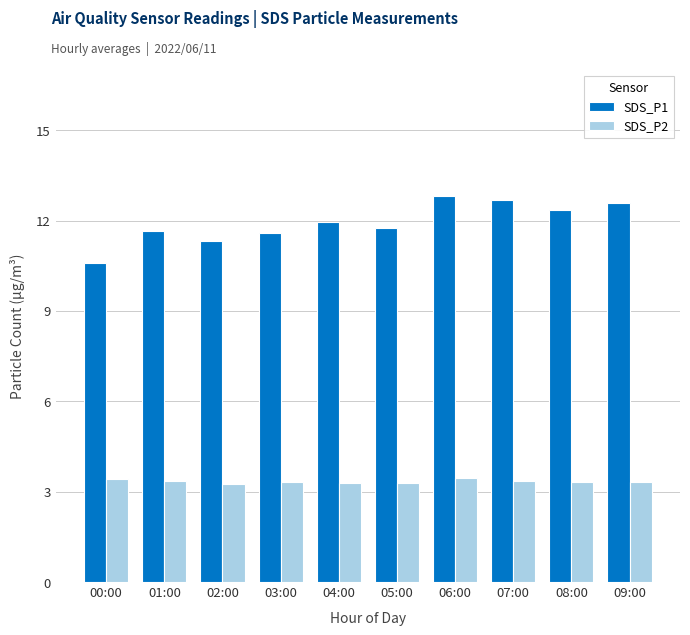

Is it true that SDS_P1 equals 12.3 at 08:00?

True